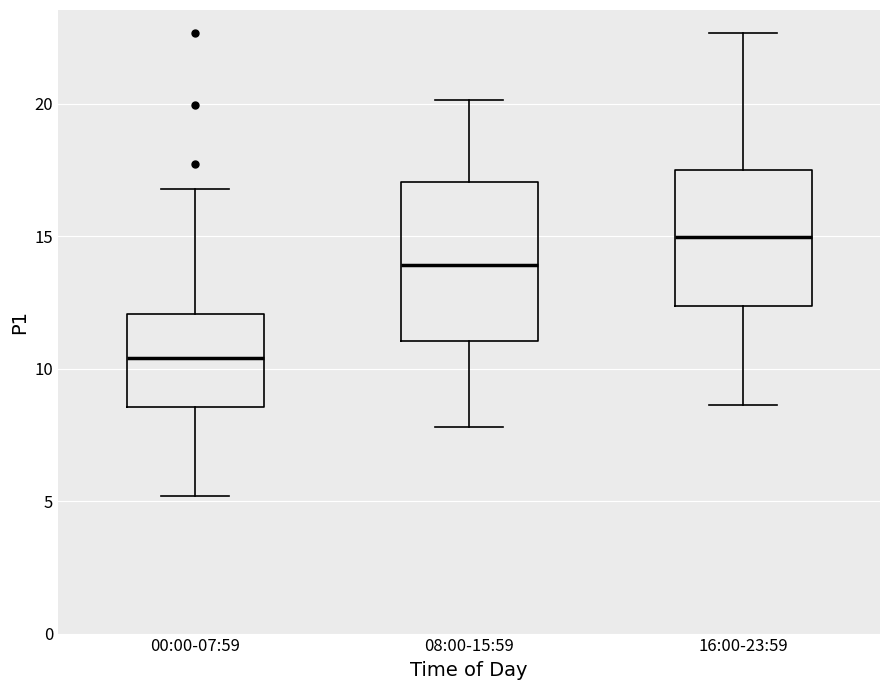

Where is the upper edge of the box for 08:00-15:59 on the y-axis? The values are not printed on the chart, so give them approximately, as read against the axis.

17.0